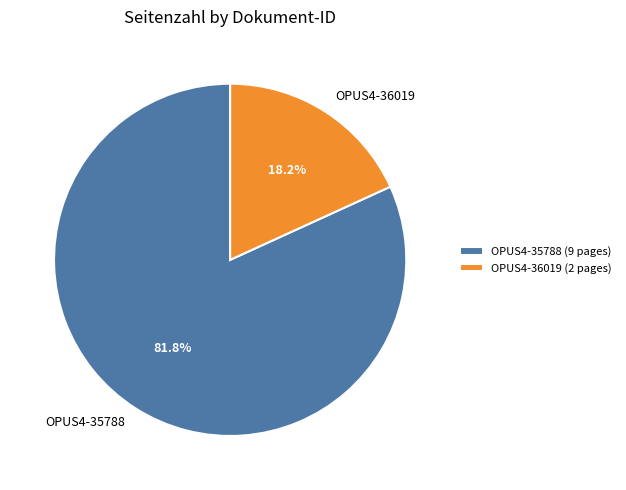

What portion of the pie excludes OPUS4-35788?

18.2%